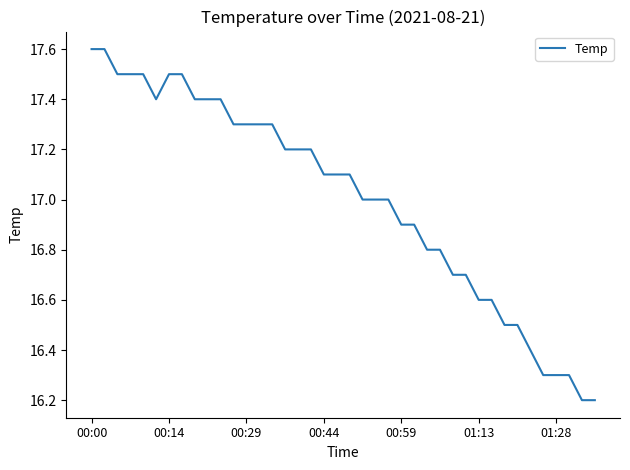

What is the greatest value displayed?

17.6